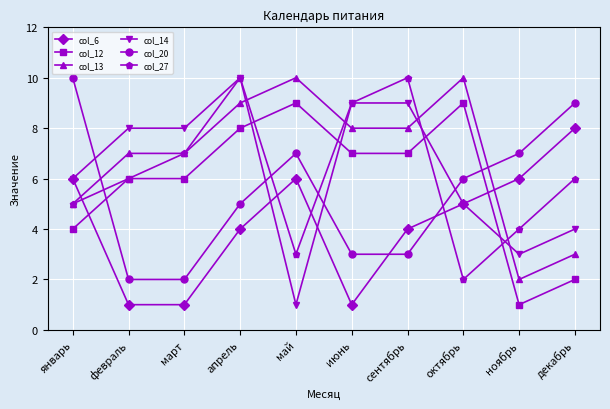

Which category has the lowest value in the col_12 series?

ноябрь